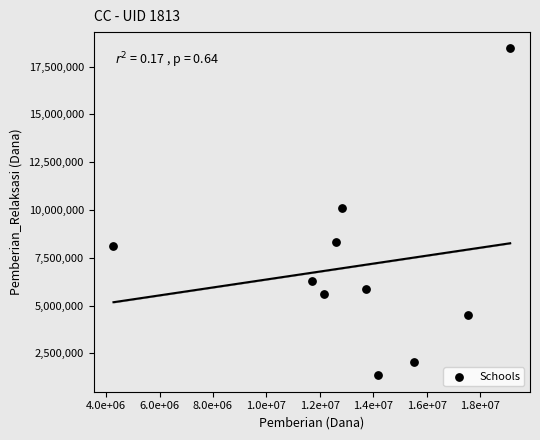

What Y value in the scatter plot is closest to 9900000?

10125000